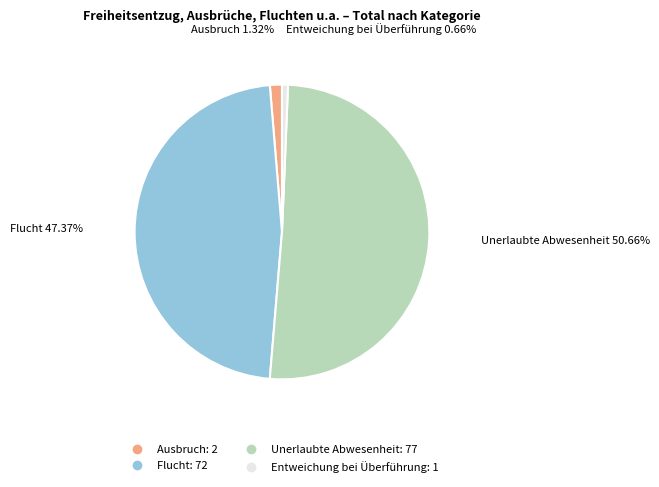

True or false: Ausbruch accounts for 1% of the total.

True